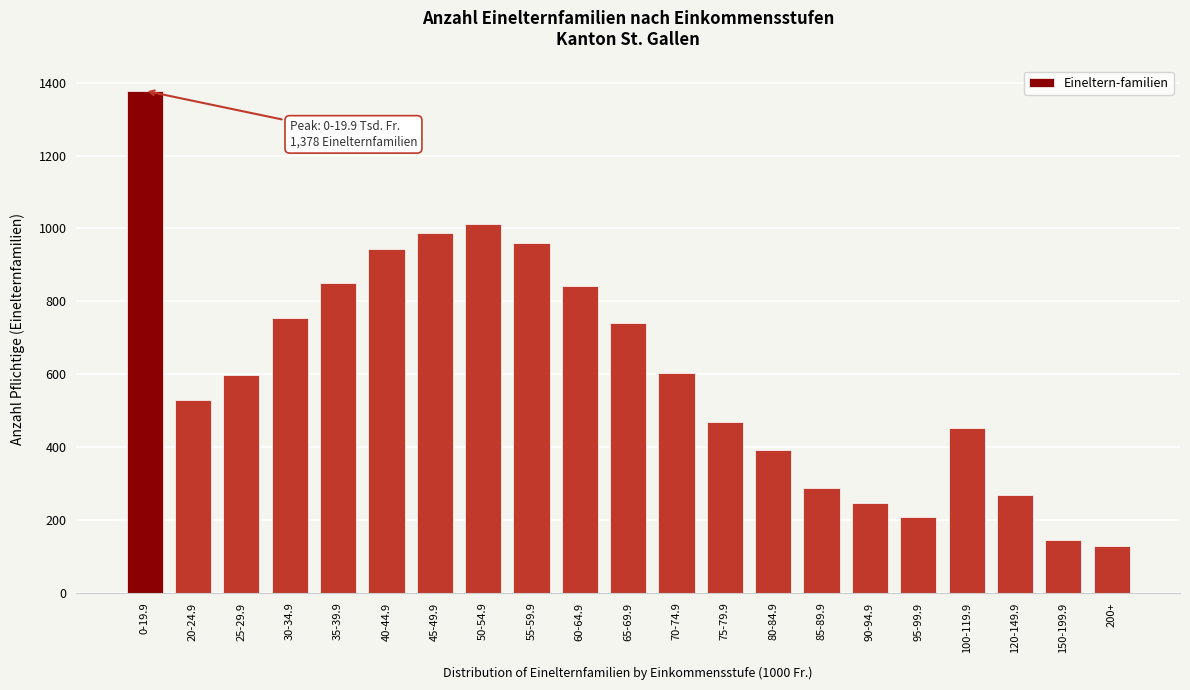

What is the ratio of the value at 20-24.9 to the value at 55-59.9?

0.6